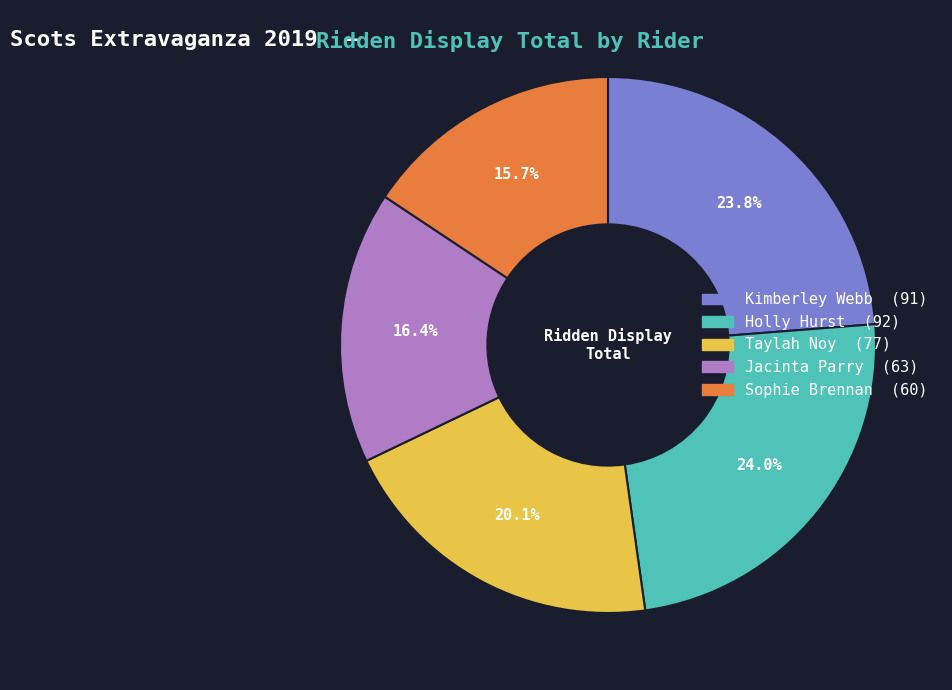

How much of the chart is everything except Taylah Noy?

79.9%